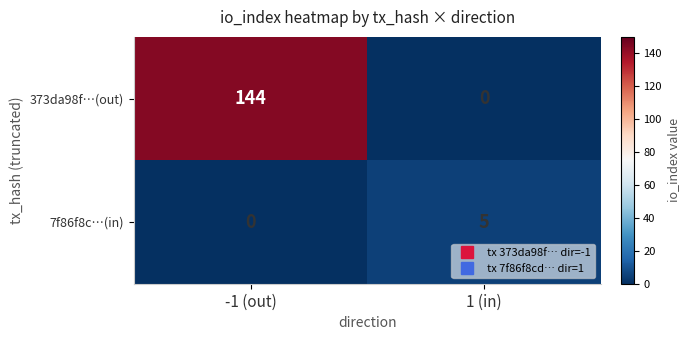

What is the highest value of the 7f86f8c…(in) series?

5